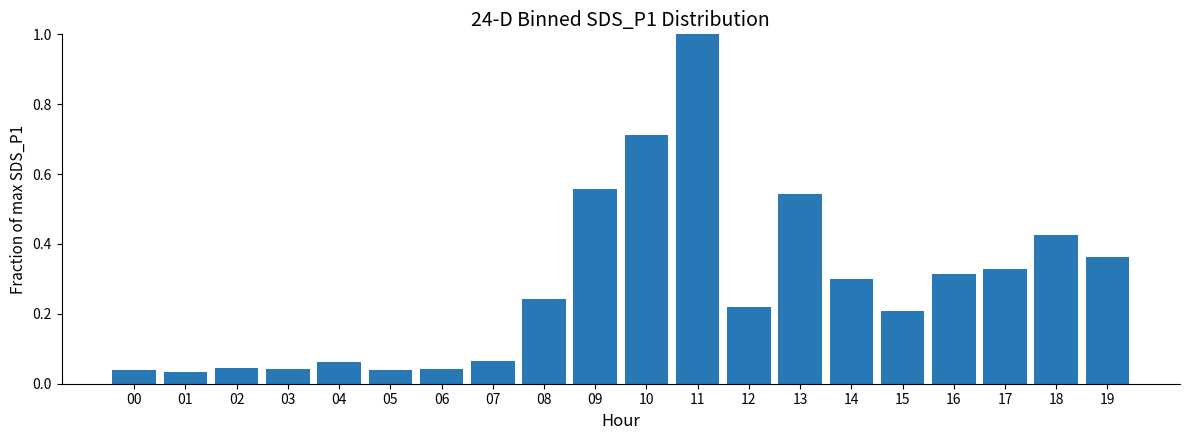

What is the sum of all values?

5.6